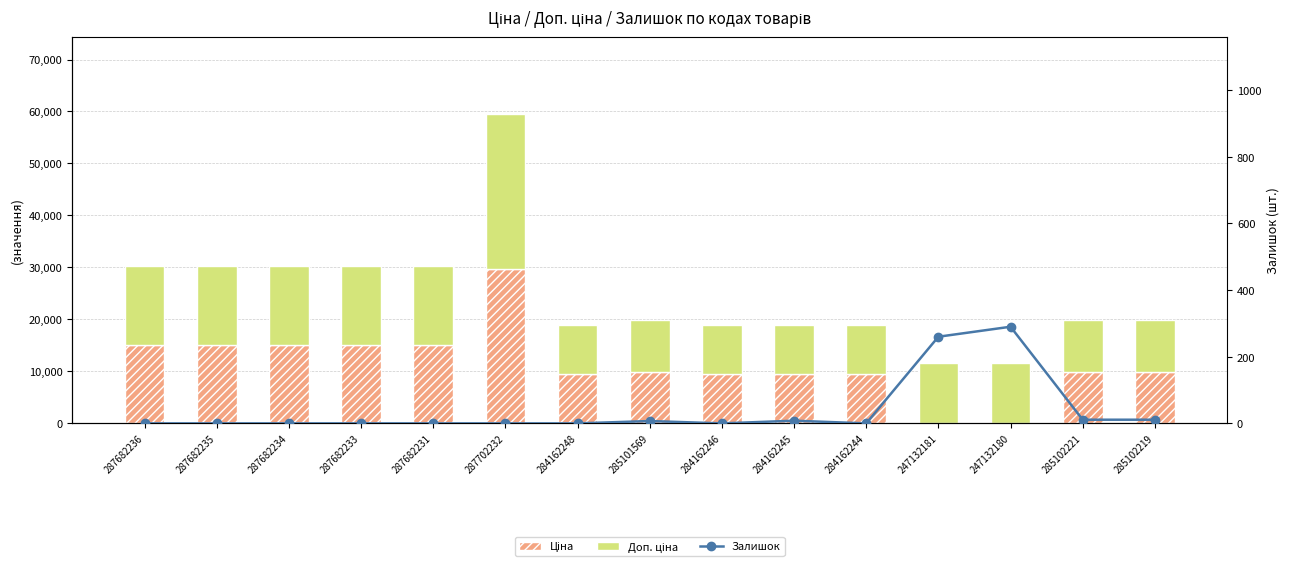

What position from the left is 284162244?

11